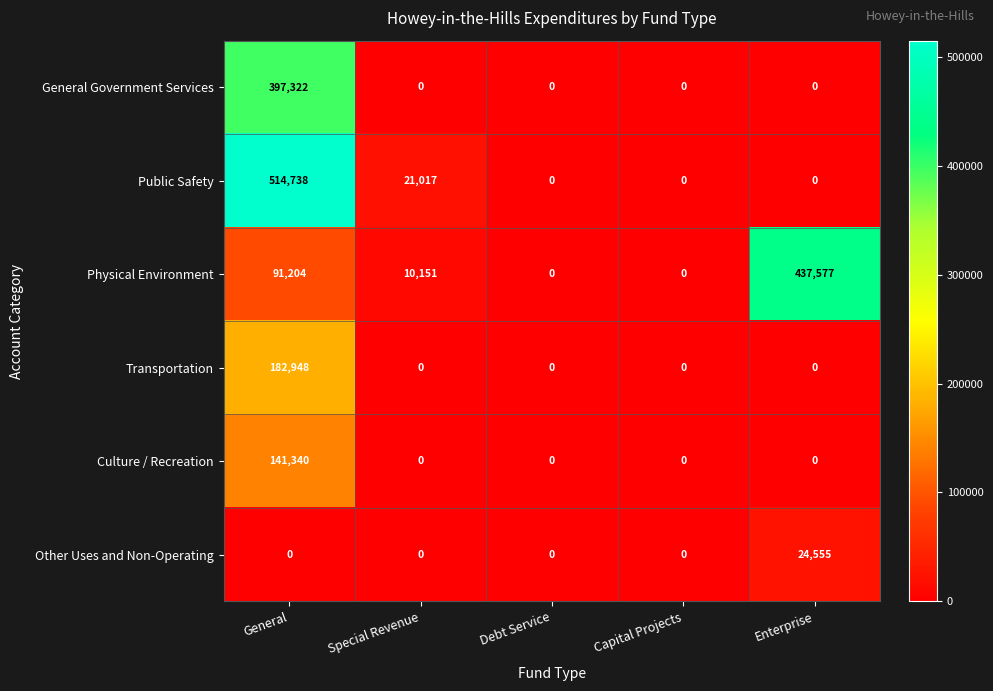

What is the total value across all series at General?

1327552